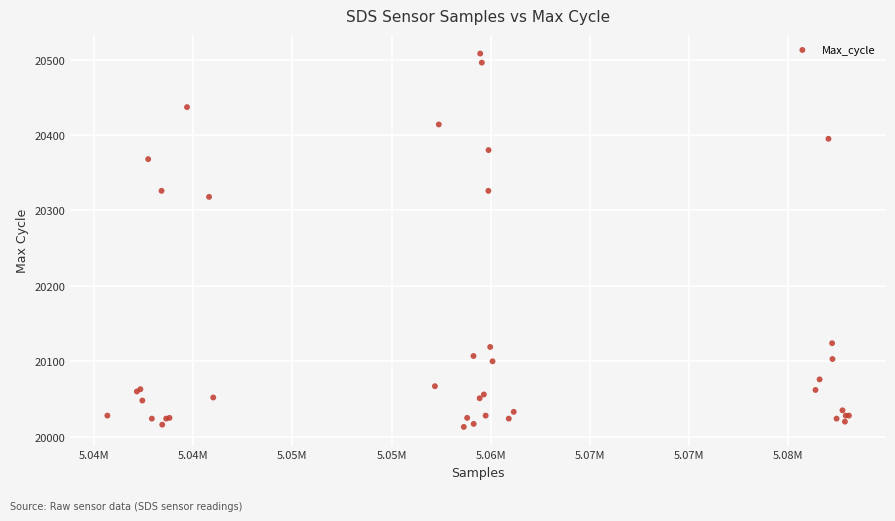

What Y value in the scatter plot is closest to 20260?

20318